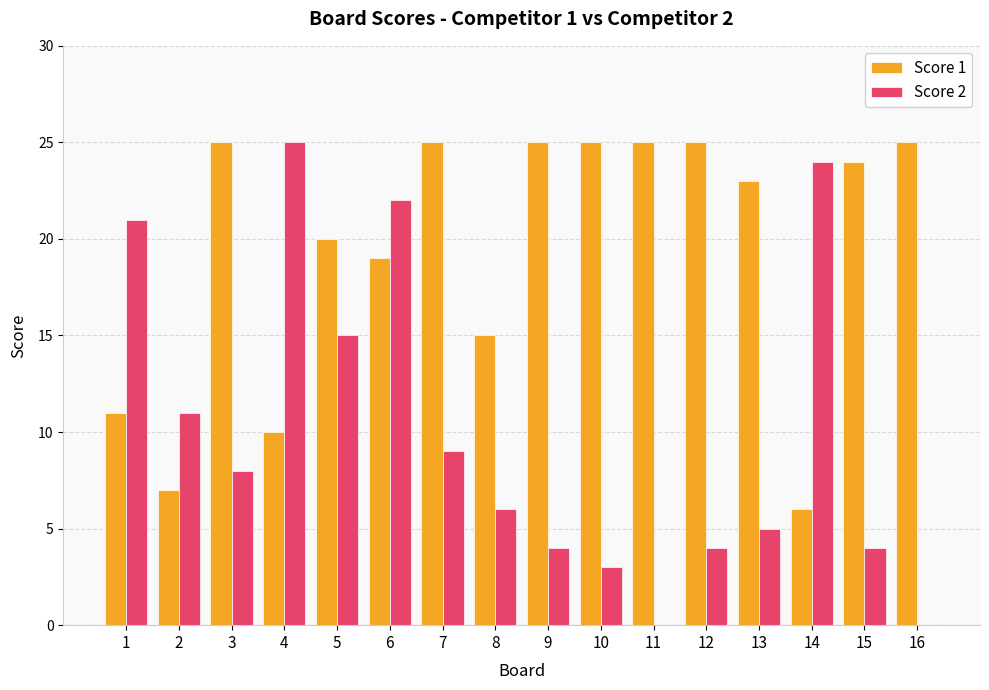

Which series changed the most between 2 and 3?

Score 1